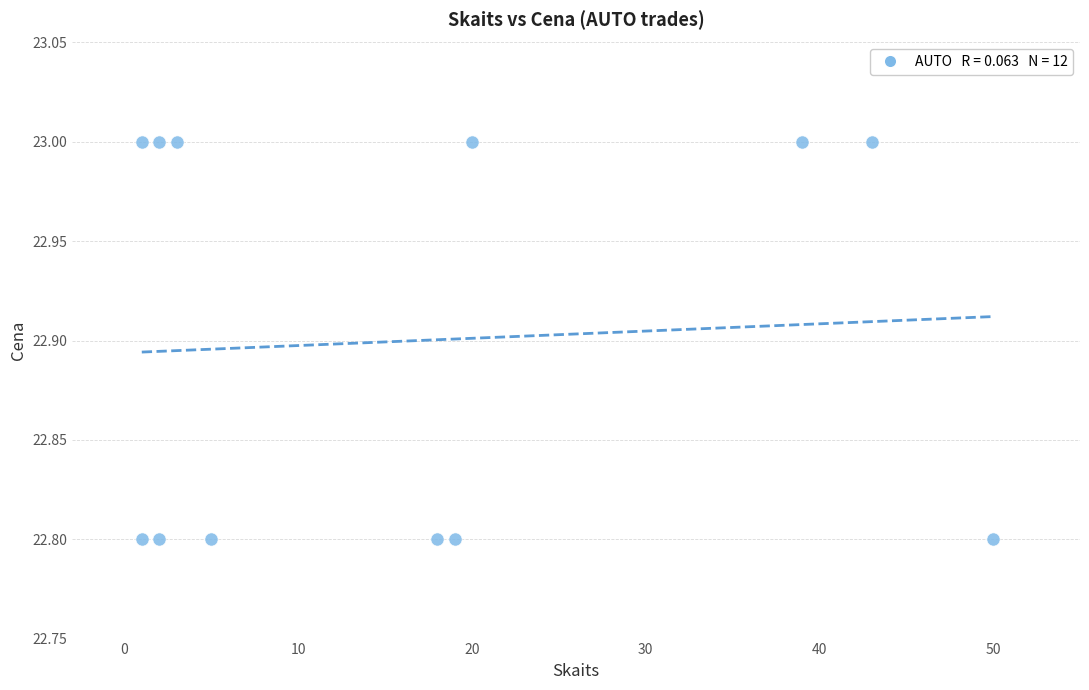

What is the range of X values (max minus min)?

49.0